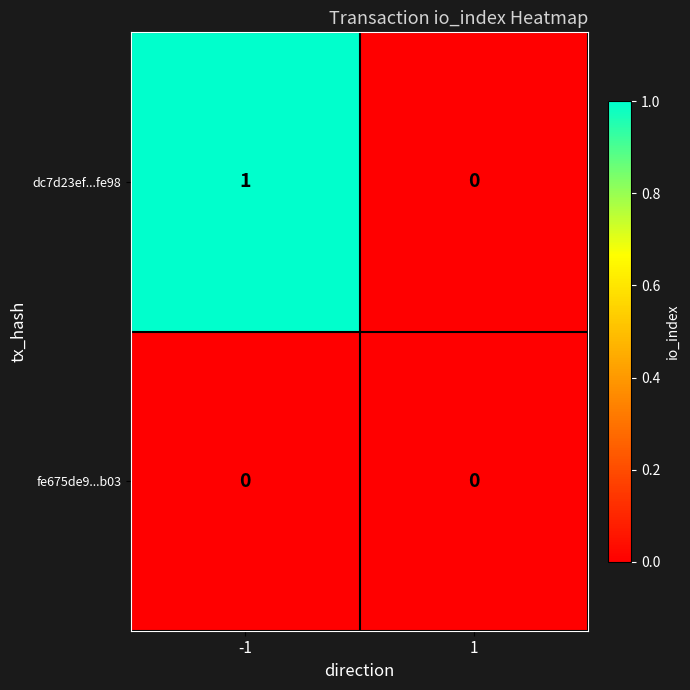

Is it true that fe675de9...b03 equals 0 at -1?

True